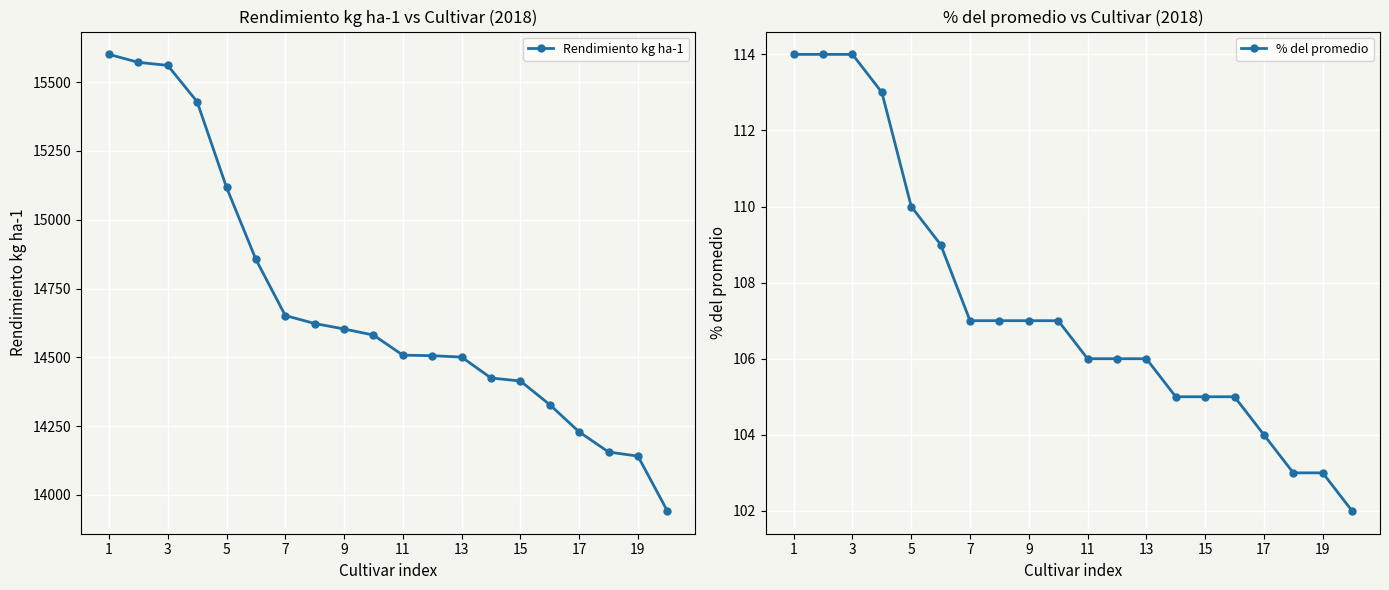

What is the minimum value for Rendimiento kg ha-1?

13942